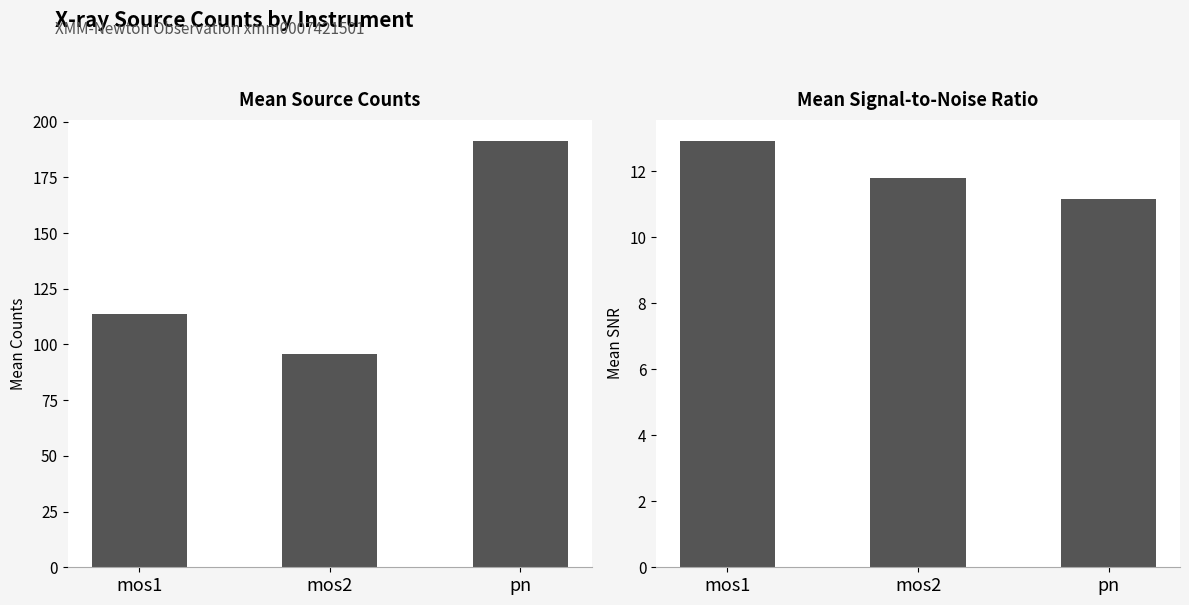

What is the label of the 1st bar from the right?

pn